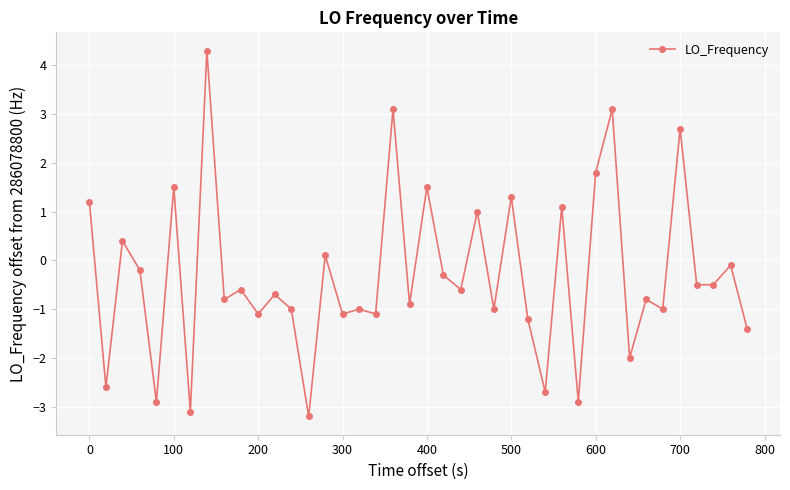

Reading left to right, extract all data points from this chart.

1.2	-2.6	0.4	-0.2	-2.9	1.5	-3.1	4.3	-0.8	-0.6	-1.1	-0.7	-1.0	-3.2	0.1	-1.1	-1.0	-1.1	3.1	-0.9	1.5	-0.3	-0.6	1.0	-1.0	1.3	-1.2	-2.7	1.1	-2.9	1.8	3.1	-2.0	-0.8	-1.0	2.7	-0.5	-0.5	-0.1	-1.4